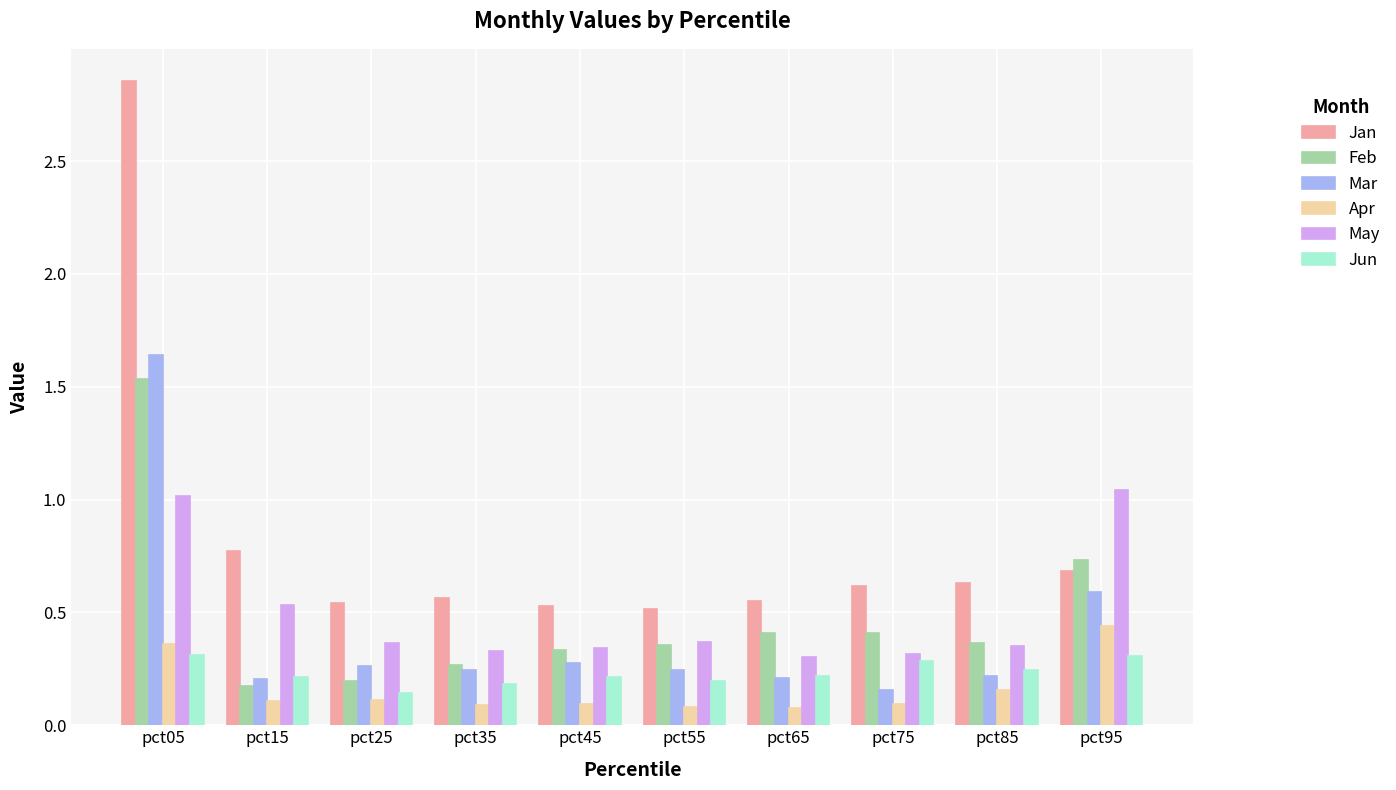

At which category does the chart reach its peak across all series?

pct05